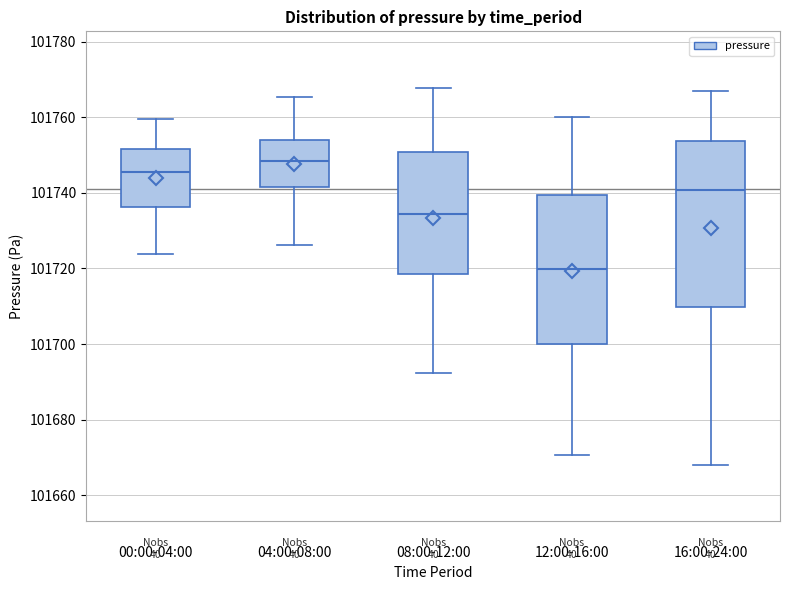

Which box has the highest median line?

04:00-08:00